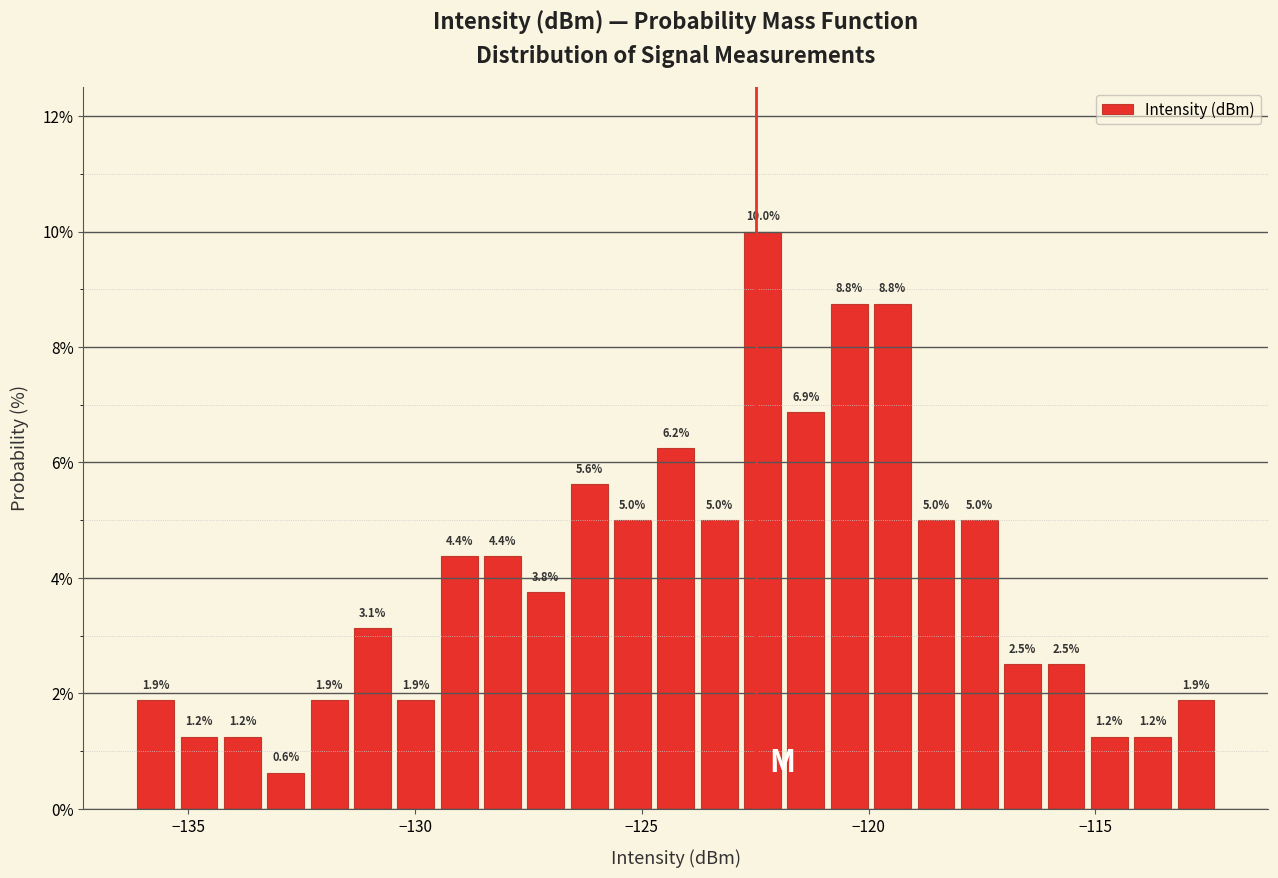

Read against the x-axis, roughly where is the centre of the tallest bar?

-122.5